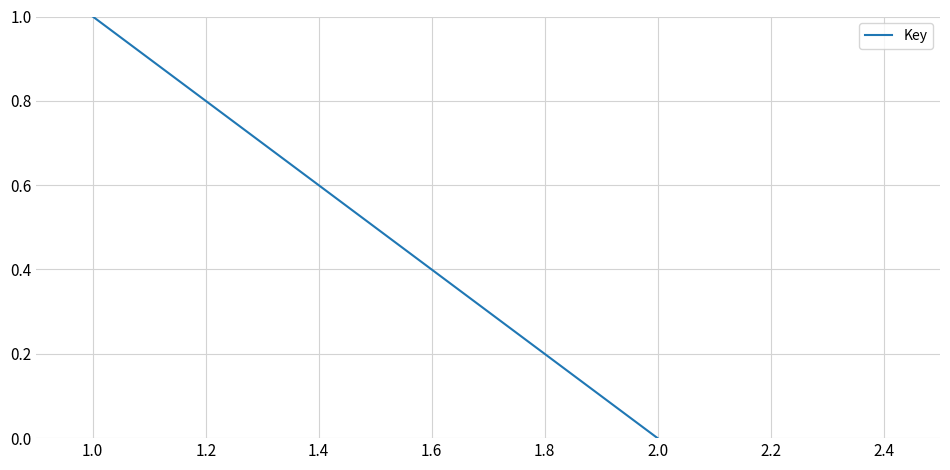

How many positive values are there?

1